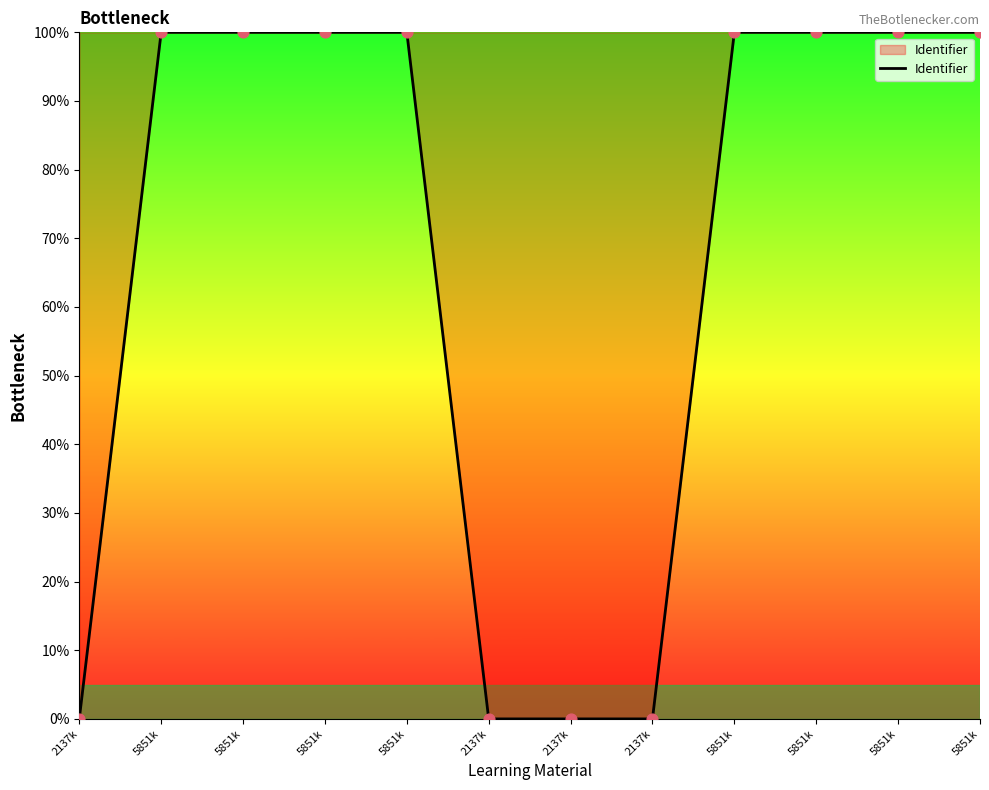

Which has a higher value, 5851k or 5851k?

5851k